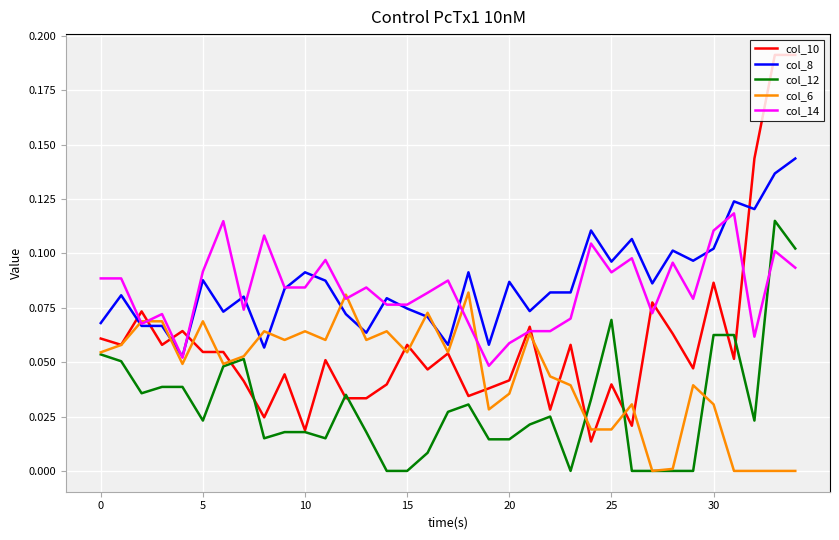

Which series has the largest range (max minus min)?

col_10